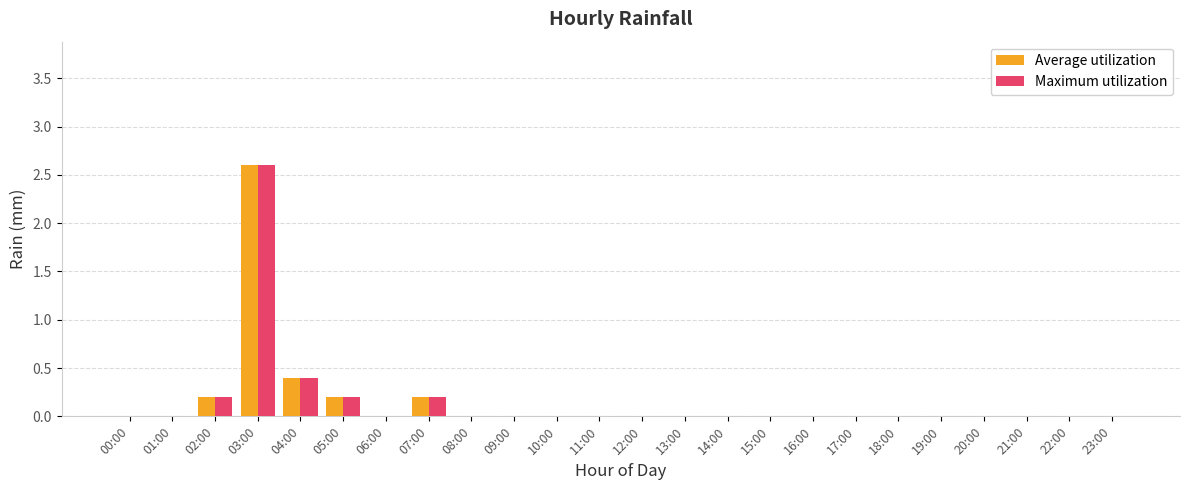

Reading left to right, list all the values displayed in this chart.

Average utilization: 0.0	0.0	0.2	2.6	0.4	0.2	0.0	0.2	0.0	0.0	0.0	0.0	0.0	0.0	0.0	0.0	0.0	0.0	0.0	0.0	0.0	0.0	0.0	0.0
Maximum utilization: 0.0	0.0	0.2	2.6	0.4	0.2	0.0	0.2	0.0	0.0	0.0	0.0	0.0	0.0	0.0	0.0	0.0	0.0	0.0	0.0	0.0	0.0	0.0	0.0